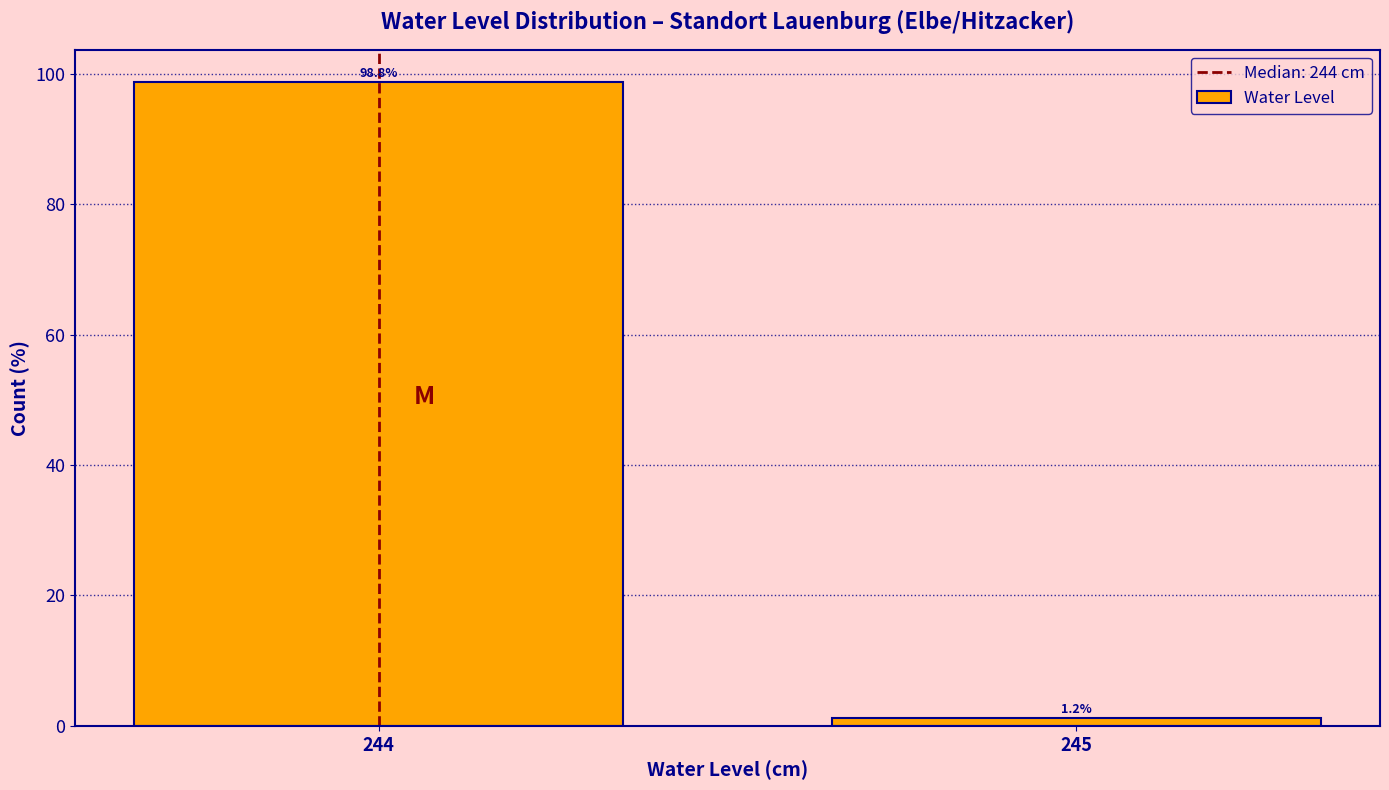

At which label does the data first exceed 98?

244